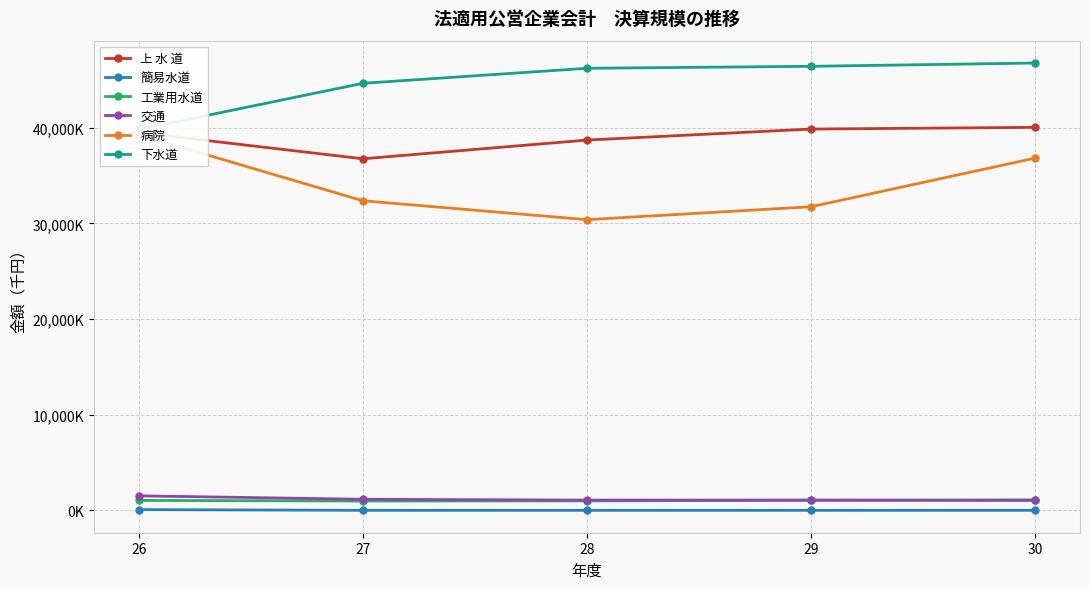

What is the total value across all series at 26?

121230887